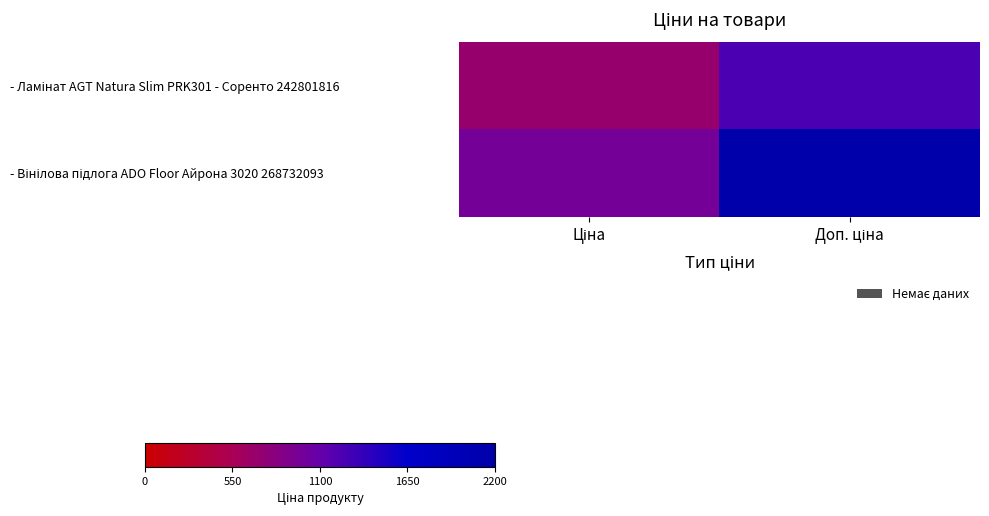

At Ціна, list the series in order from largest to smallest.

- Вінілова підлога ADO Floor Айрона 3020 268732093, - Ламінат AGT Natura Slim PRK301 - Соренто 242801816